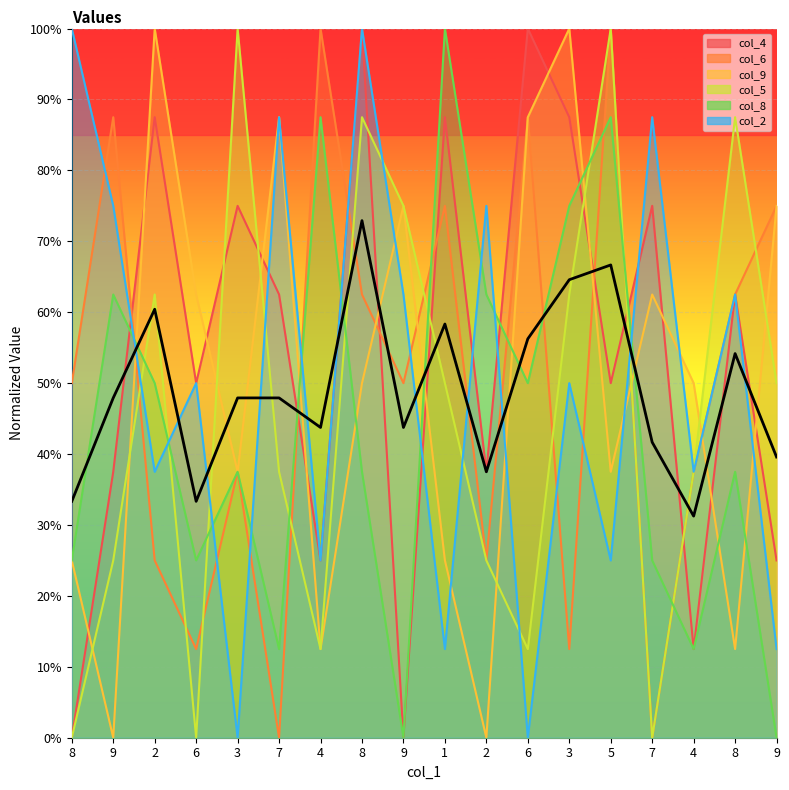

Rank the categories by col_9 value from highest to lowest.

2, 3, 7, 6, 9, 9, 6, 7, 8, 4, 3, 5, 8, 1, 4, 8, 9, 2